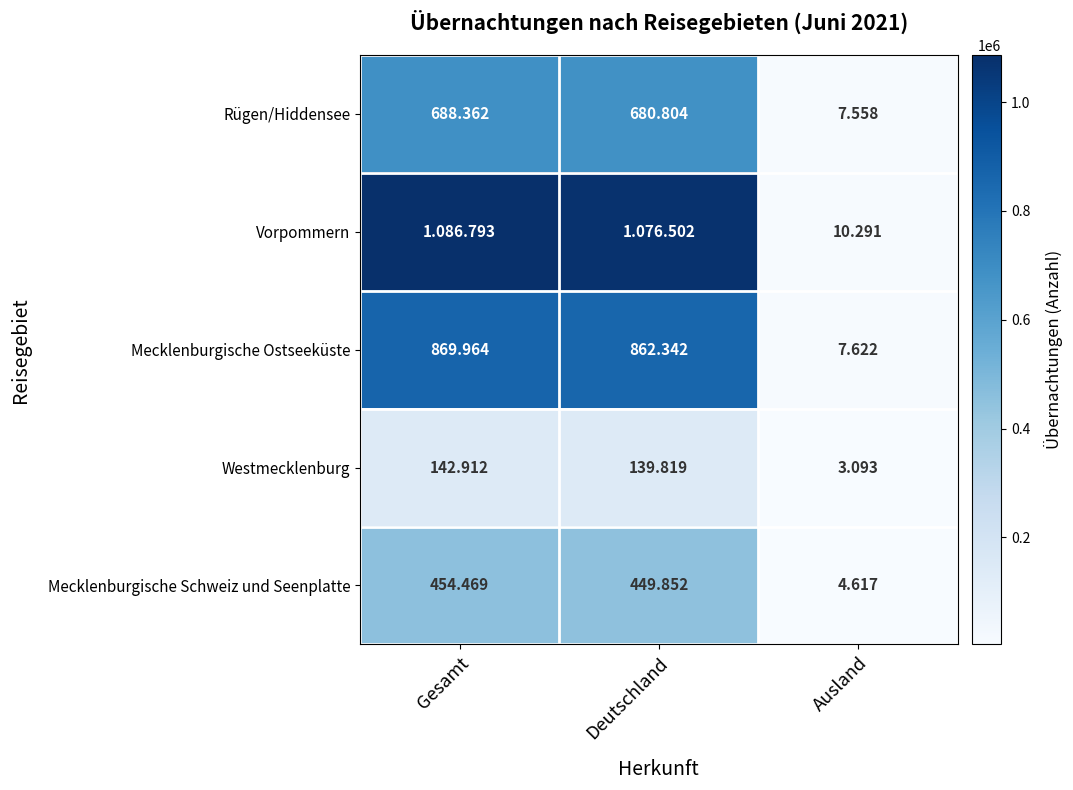

Rank the series by their average value, from highest to lowest.

Vorpommern, Mecklenburgische Ostseeküste, Rügen/Hiddensee, Mecklenburgische Schweiz und Seenplatte, Westmecklenburg